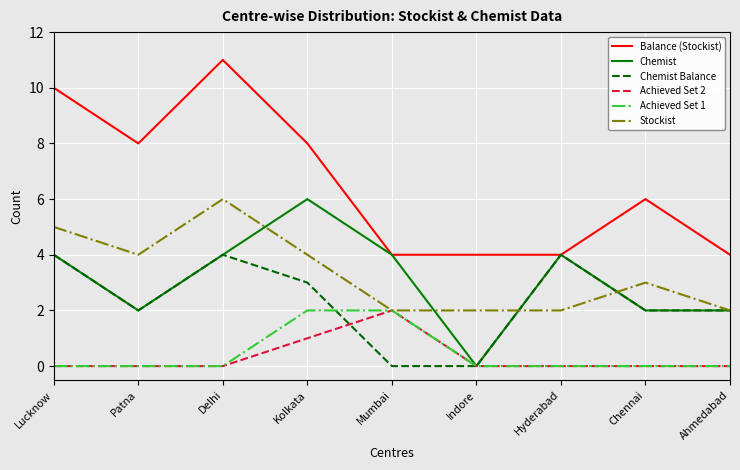

What position from the left is Ahmedabad?

9